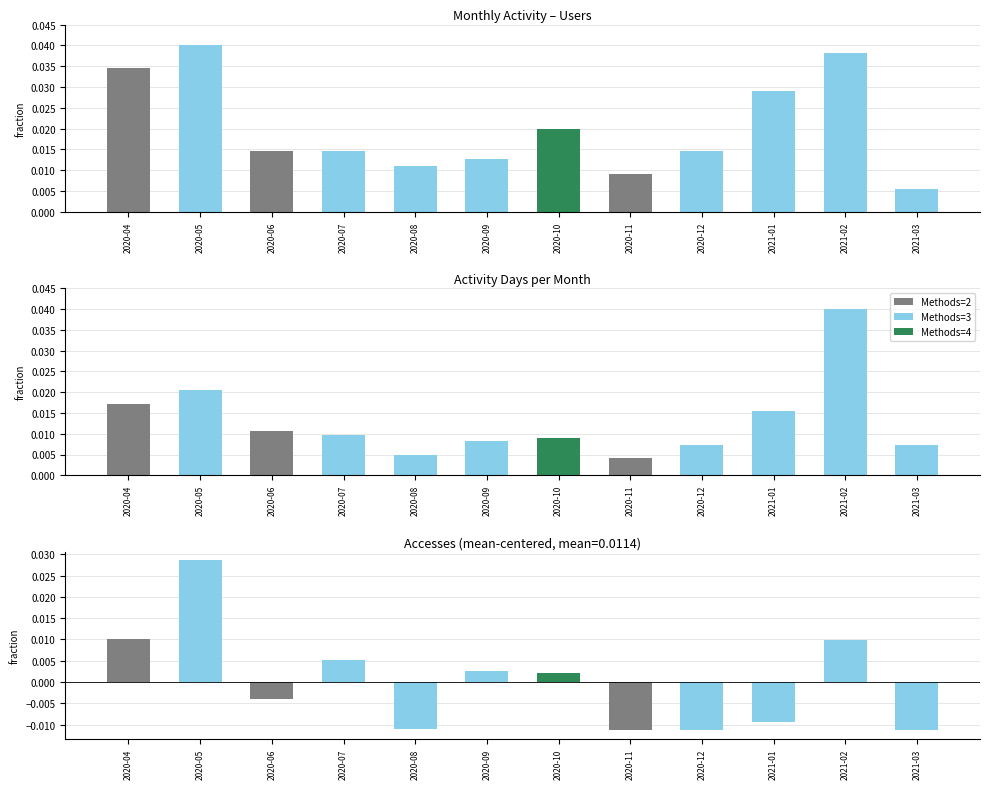

Is it true that Accesses (centered) equals -0.0 at 2021-03?

False